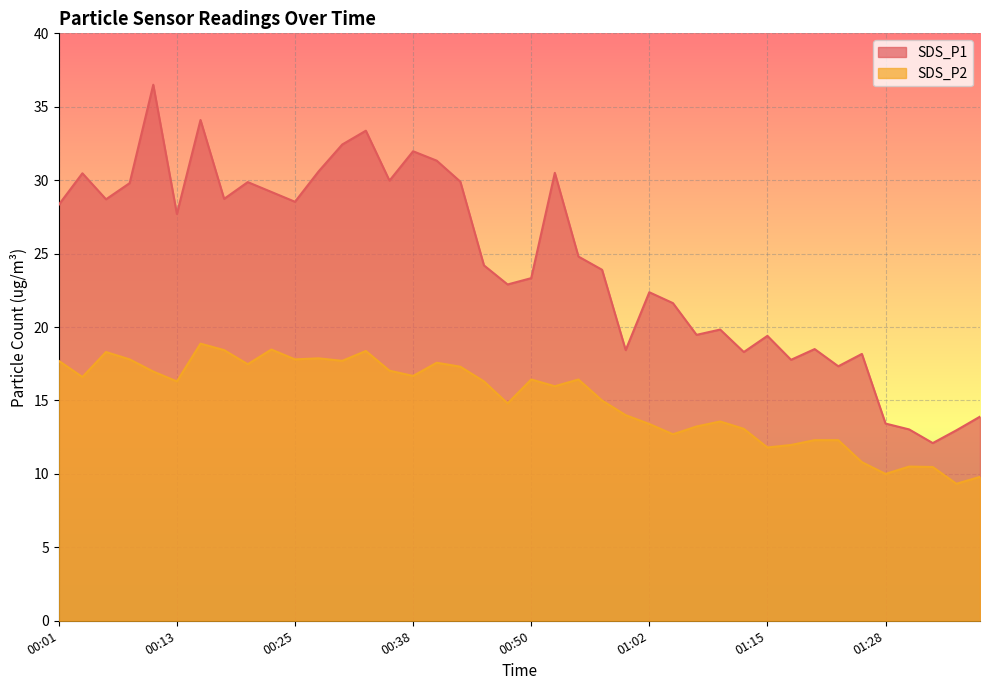

True or false: SDS_P1 and SDS_P2 intersect in this chart.

False